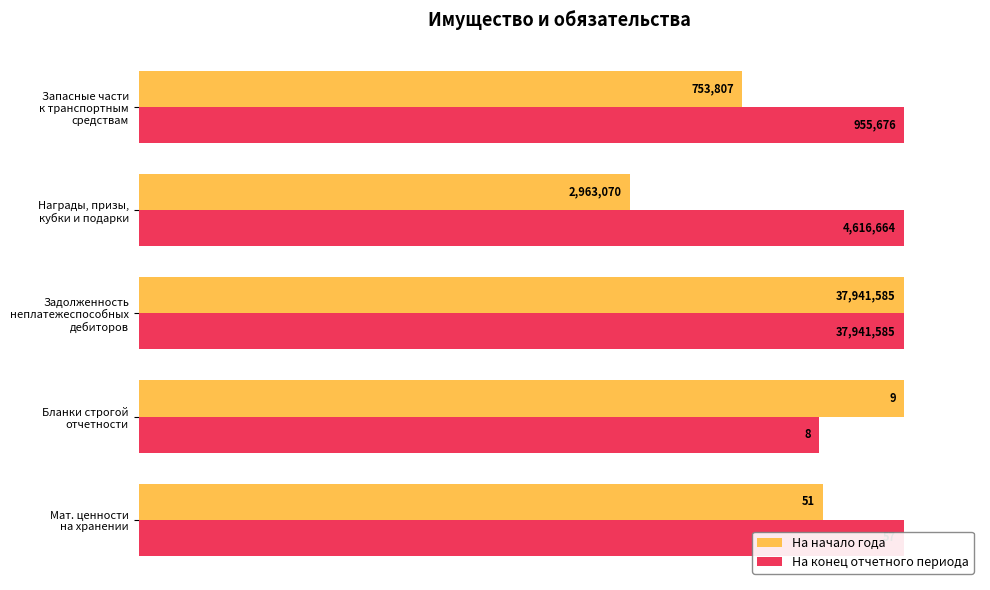

Count the number of data series in this chart.

2